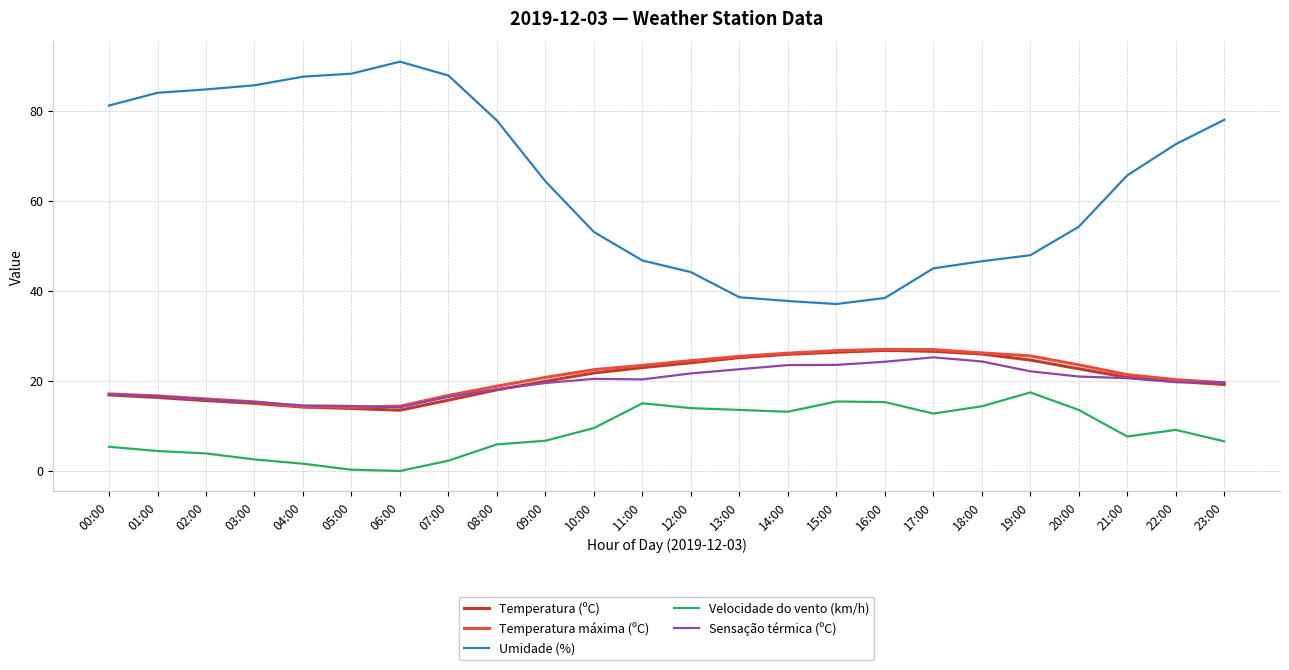

What are all the series names shown in the legend?

Temperatura (ºC), Temperatura máxima (ºC), Umidade (%), Velocidade do vento (km/h), Sensação térmica (ºC)